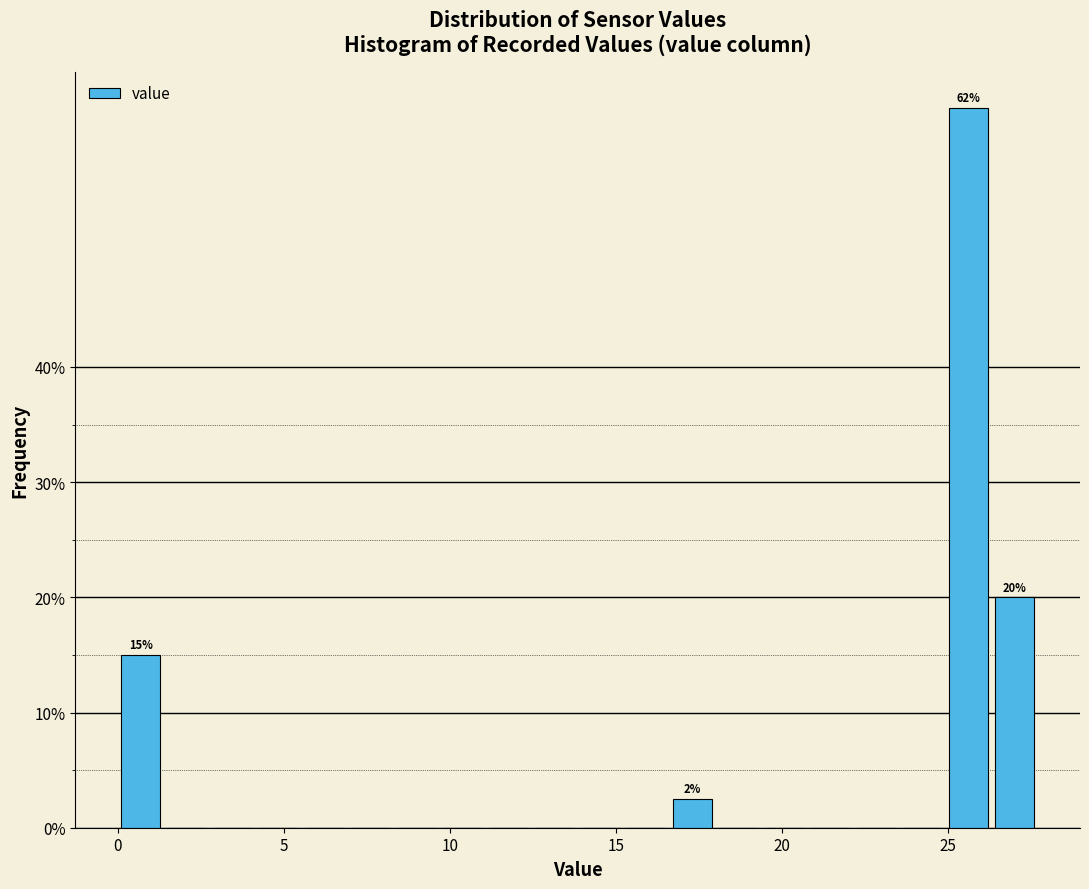

Around what value on the x-axis is the tallest bar? Give the approximate position of its centre, as read against the axis.

25.5